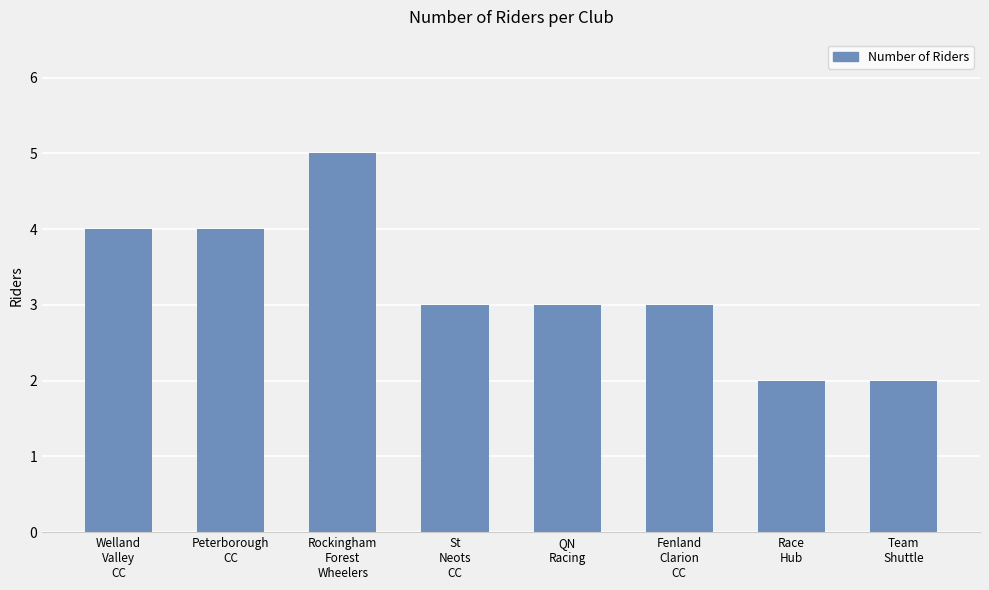

What is the difference between the second highest and second lowest values?

2